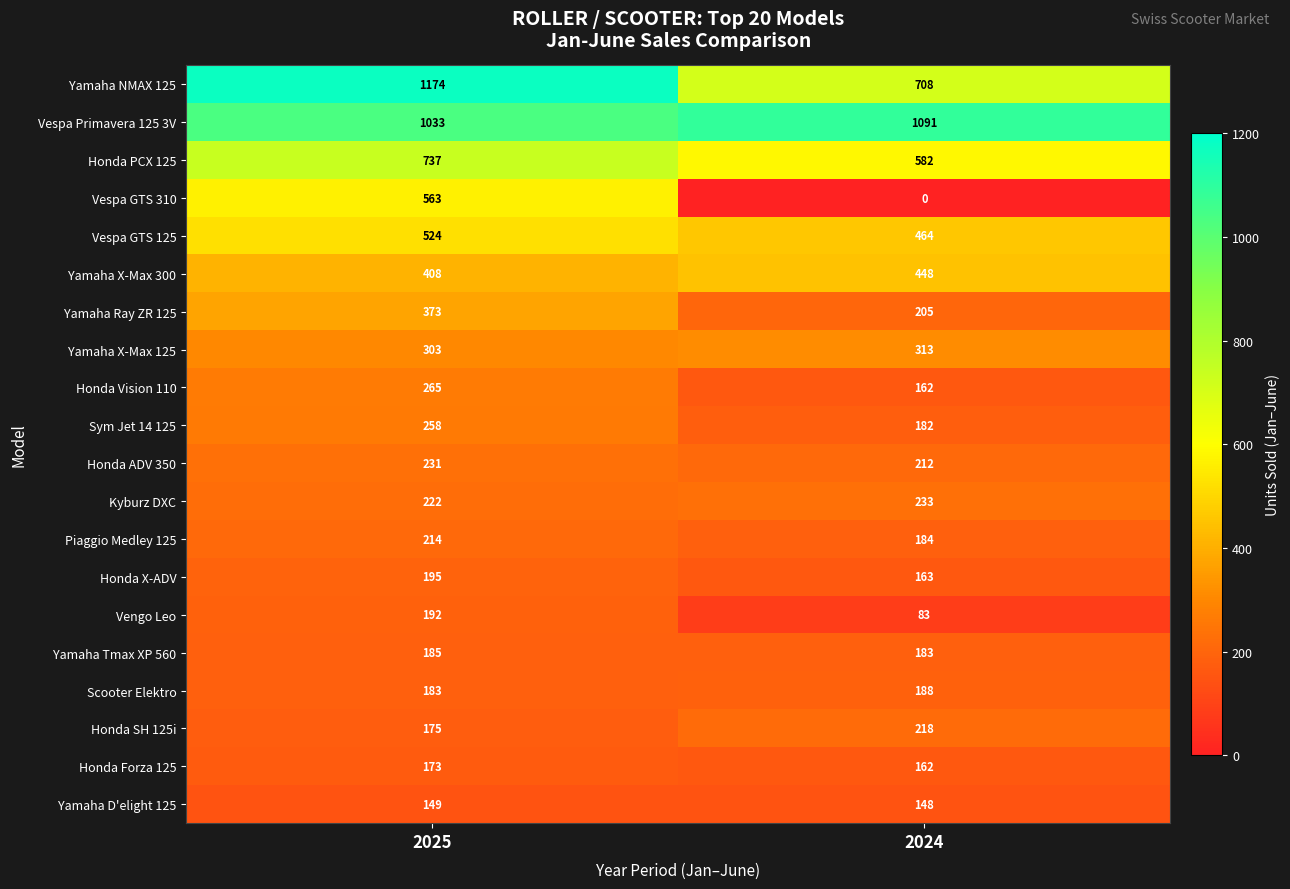

Which series has the largest total across all categories?

Vespa Primavera 125 3V